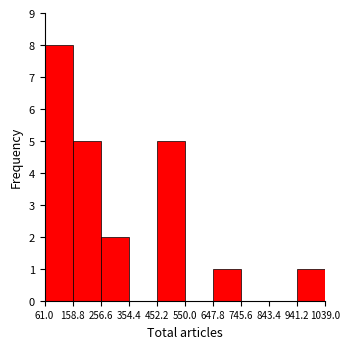

How tall is the bar that spans 61.0 to 158.8 on the x-axis? The values are not printed on the chart, so give them approximately, as read against the axis.

8